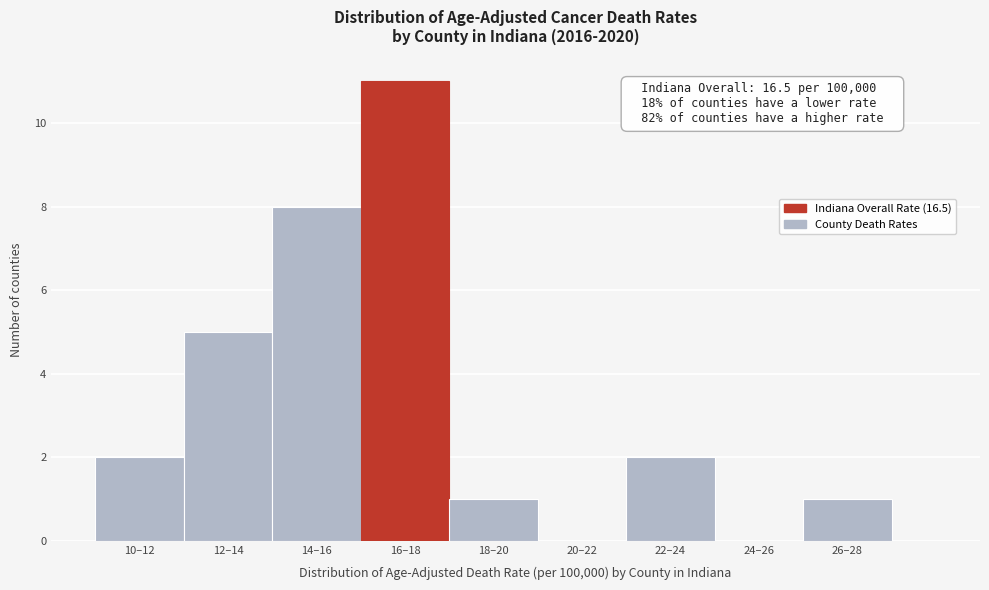

Reading left to right, what are all the values shown in this chart?

10–12=2	12–14=5	14–16=8	16–18=11	18–20=1	20–22=0	22–24=2	24–26=0	26–28=1